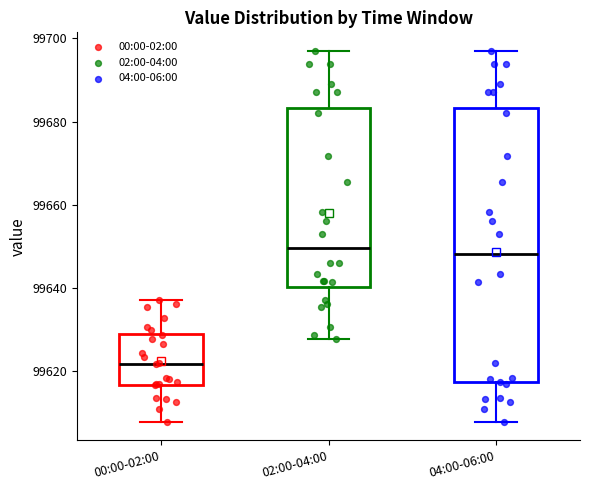

Reading left to right, transcribe this box plot: for each box, give where its median line is, the range the box spans, and where its two whiskers end, as read against the y-axis. The values are not printed on the chart, so give them approximately, as read against the axis.

00:00-02:00: median 99622, box 99616 to 99628, whiskers 99608 to 99638
02:00-04:00: median 99650, box 99640 to 99684, whiskers 99628 to 99698
04:00-06:00: median 99648, box 99618 to 99684, whiskers 99608 to 99698